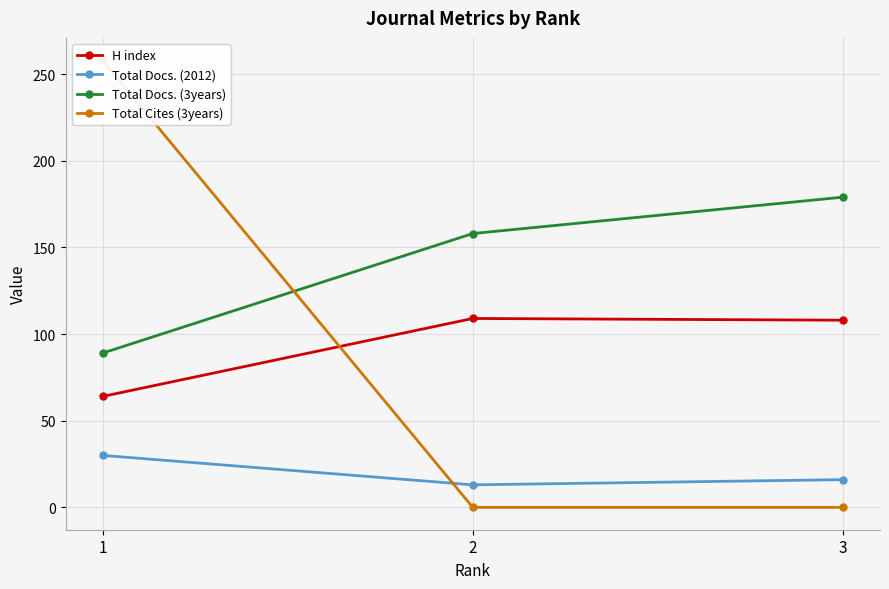

What is the spread (max minus min) of values at 1?

228